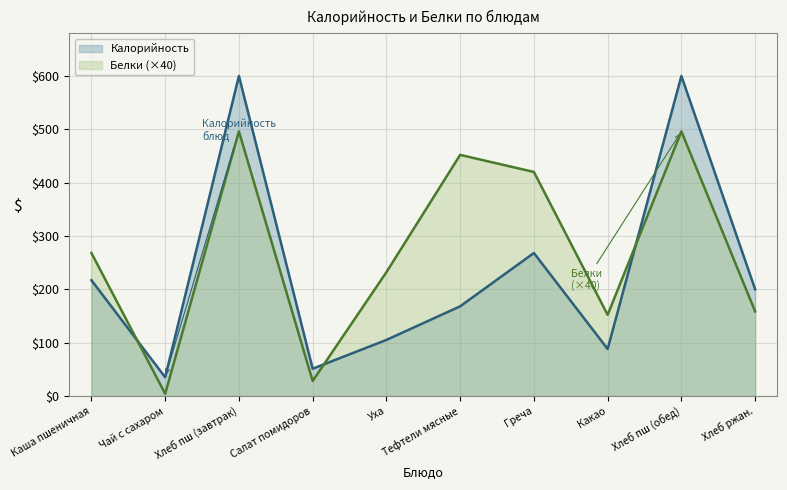

Reading right to left, transcribe all the data shown in this chart.

Калорийность: 200.0	600.0	88.0	268.0	168.0	105.0	51.0	600.0	35.0	217.0
Белки: 158.4	496.0	152.0	420.0	452.0	232.0	28.0	496.0	4.0	268.0